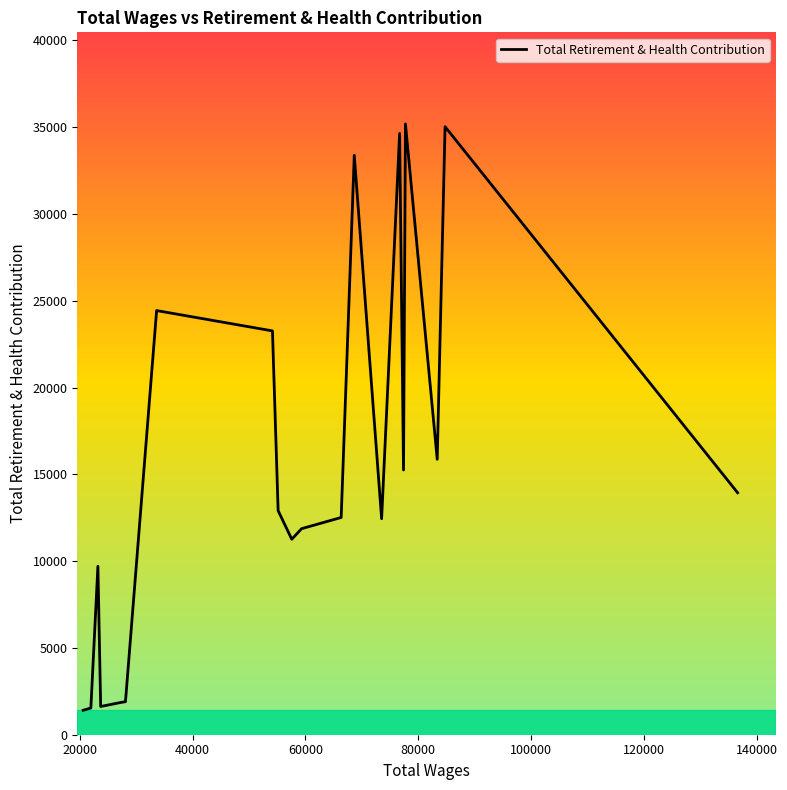

What is the sum of all values?

310034